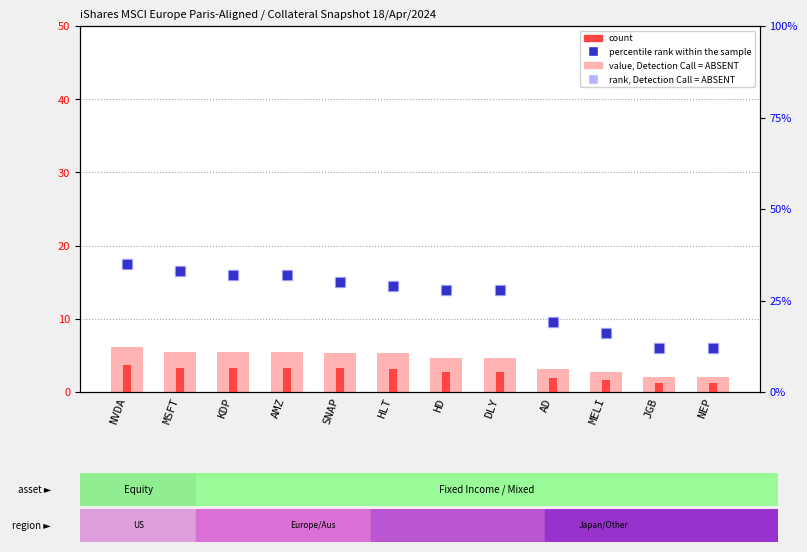

What is the total value across all series at AMZ?

72.7